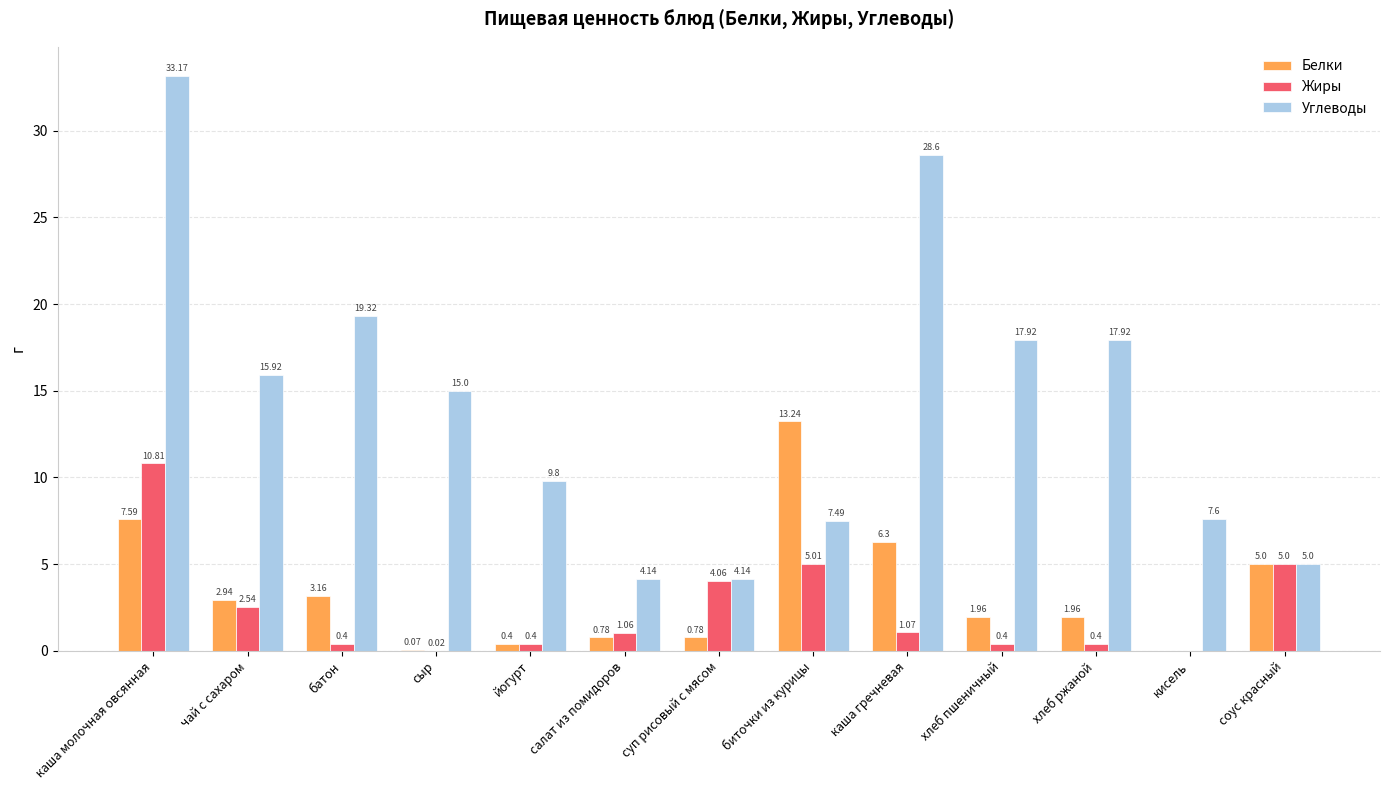

At which label is Белки closest to 6?

каша гречневая